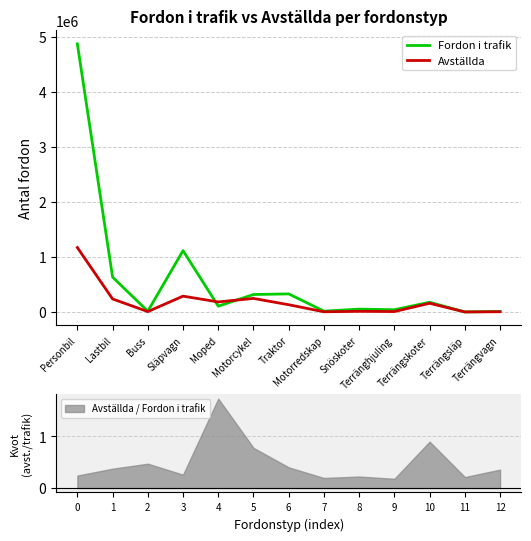

In Avställda, how many points are lower than both neighbors (excluding endpoints)?

5